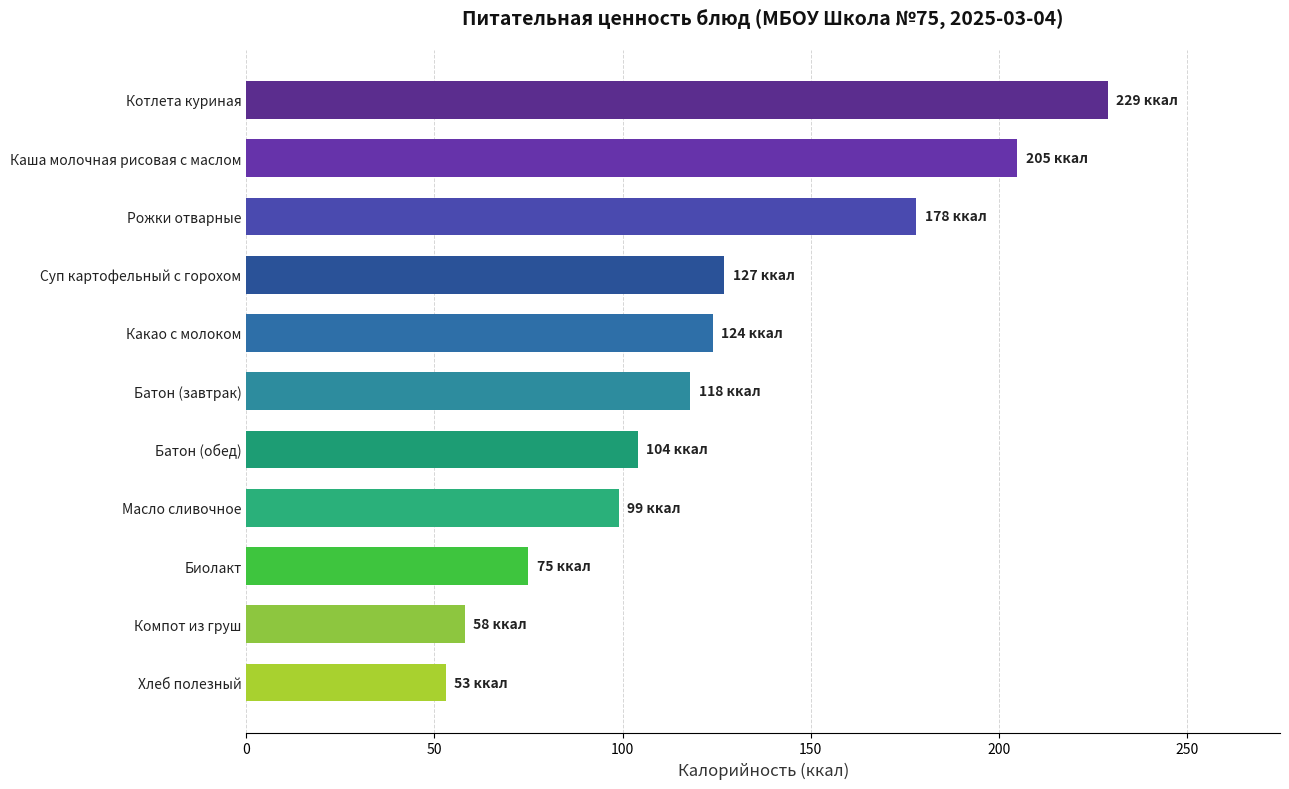

Which label corresponds to the largest value in the chart?

Котлета куриная